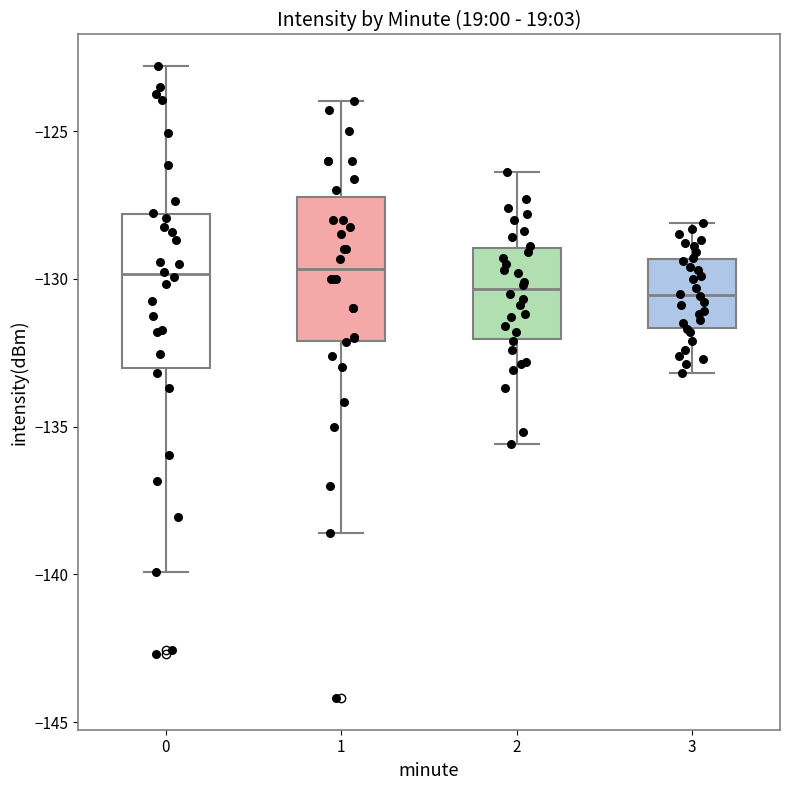

Reading left to right, transcribe this box plot: for each box, give where its median line is, the range the box spans, and where its two whiskers end, as read against the y-axis. The values are not printed on the chart, so give them approximately, as read against the axis.

0: median -130.0, box -133.0 to -128.0, whiskers -140.0 to -123.0
1: median -129.5, box -132.0 to -127.0, whiskers -138.5 to -124.0
2: median -130.5, box -132.0 to -129.0, whiskers -135.5 to -126.5
3: median -130.5, box -131.5 to -129.5, whiskers -133.0 to -128.0